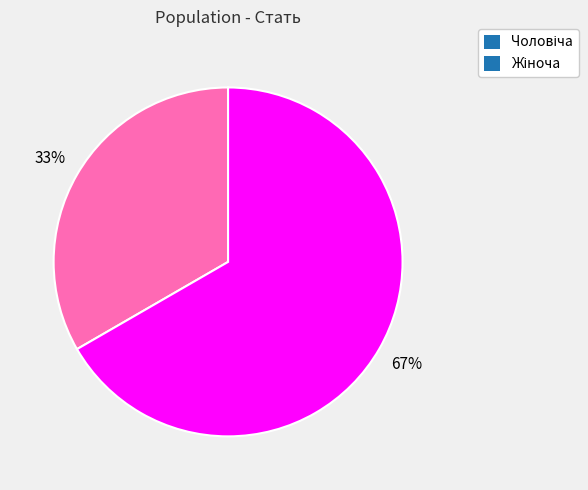

Is there a majority slice in this chart?

Yes